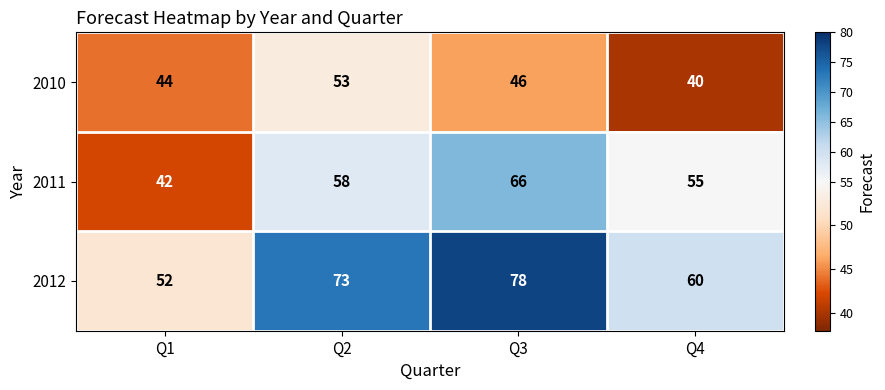

Count the 2010 values in the range 44 to 53.

3